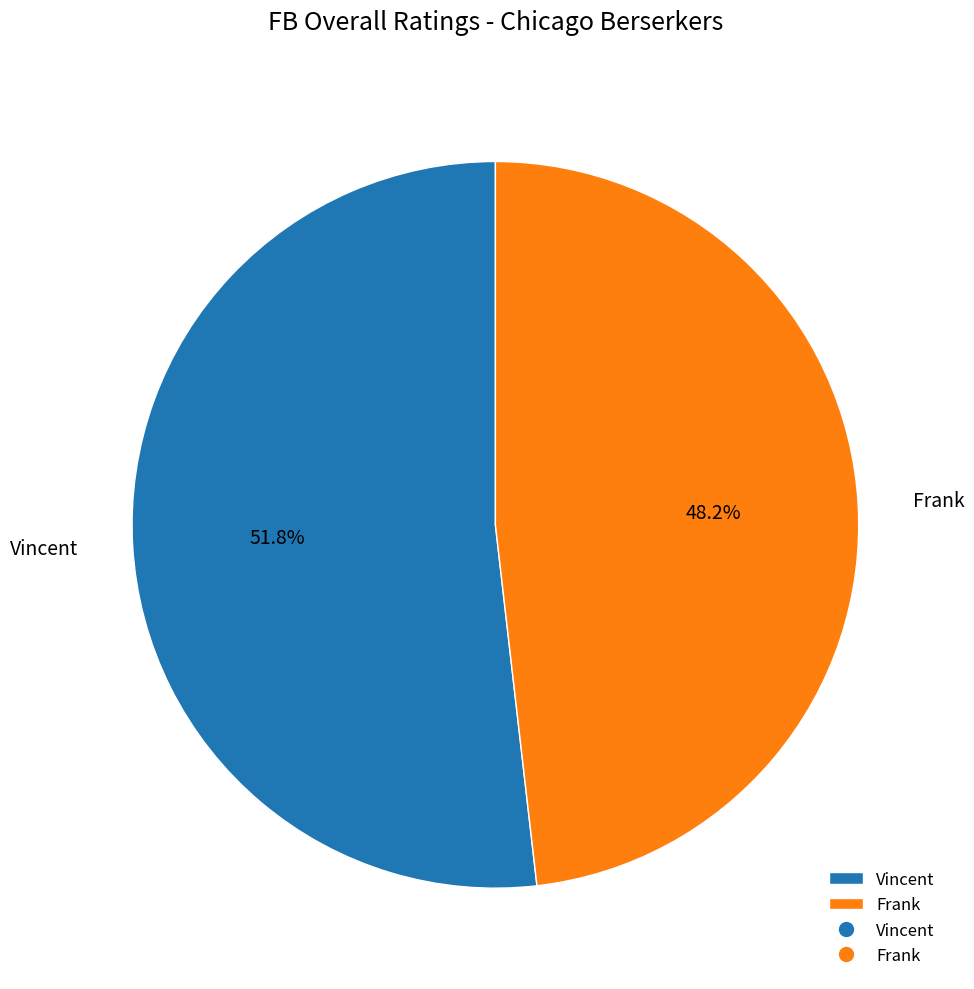

How many slices are in this pie chart?

2